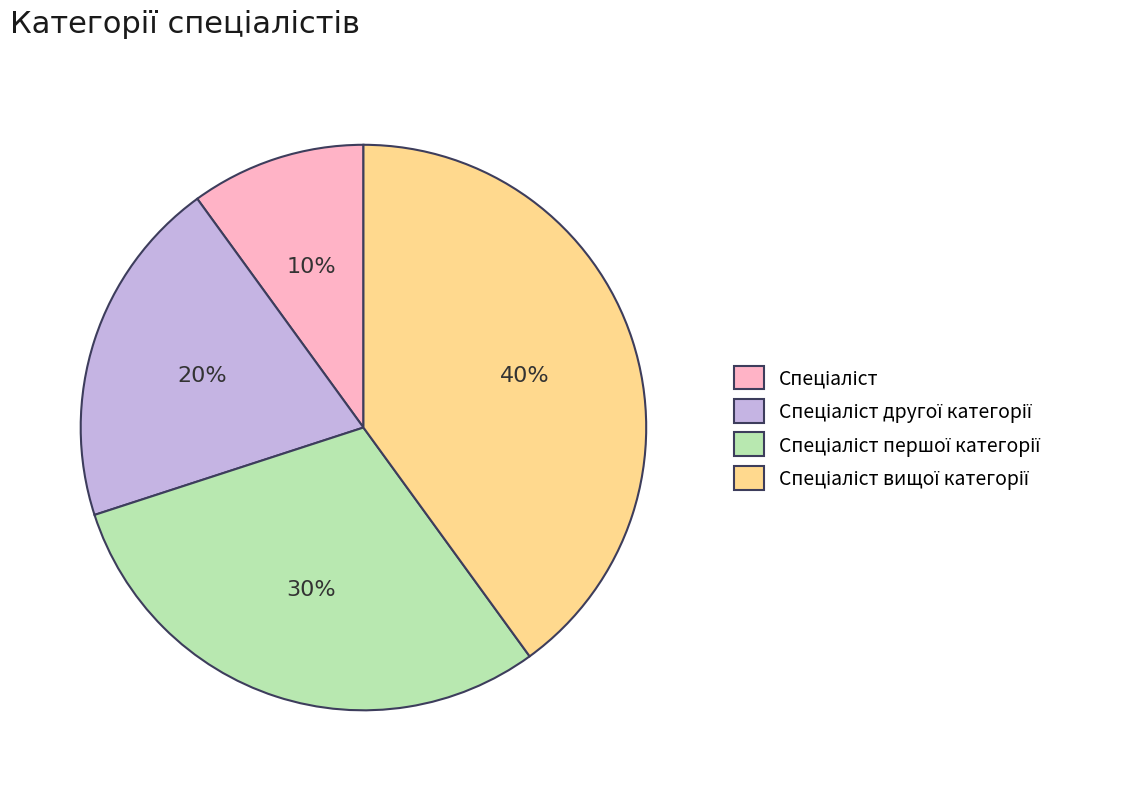

Is there a majority slice in this chart?

No